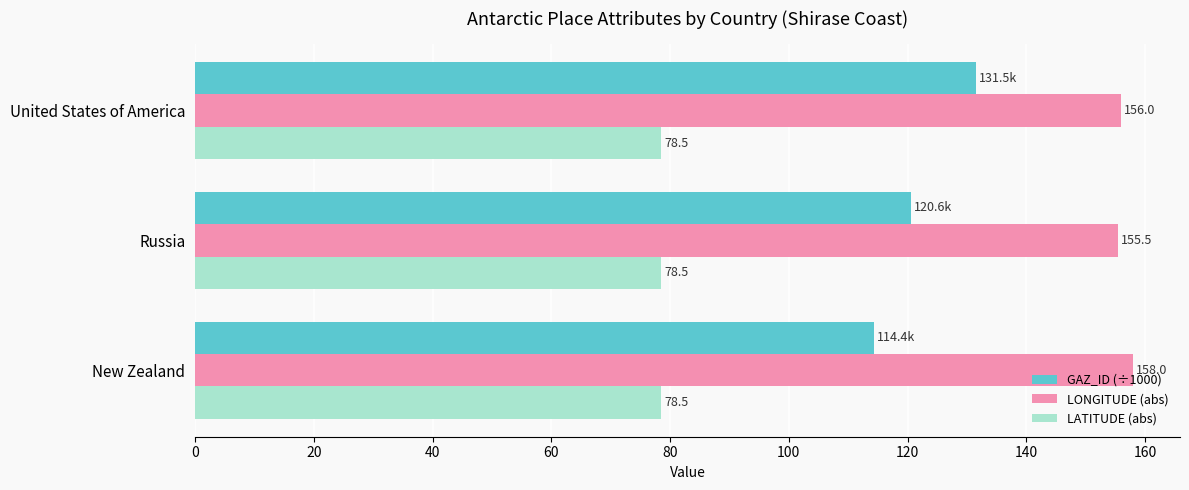

What is the smallest value displayed?

78.5